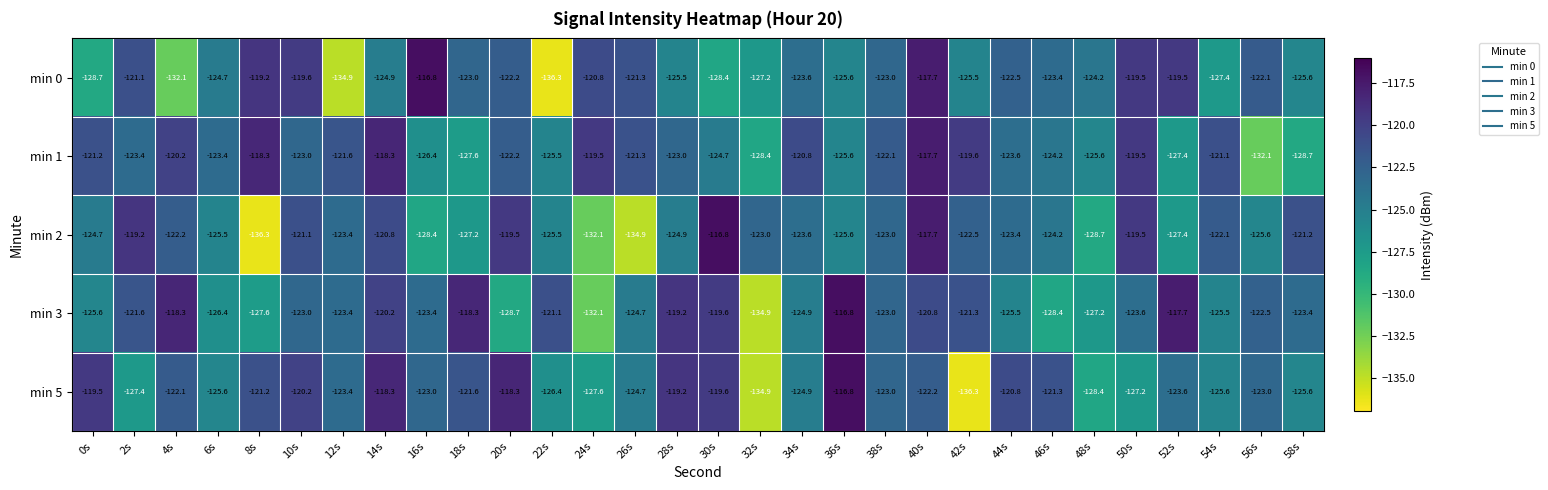

What is the smallest value displayed?

-136.3